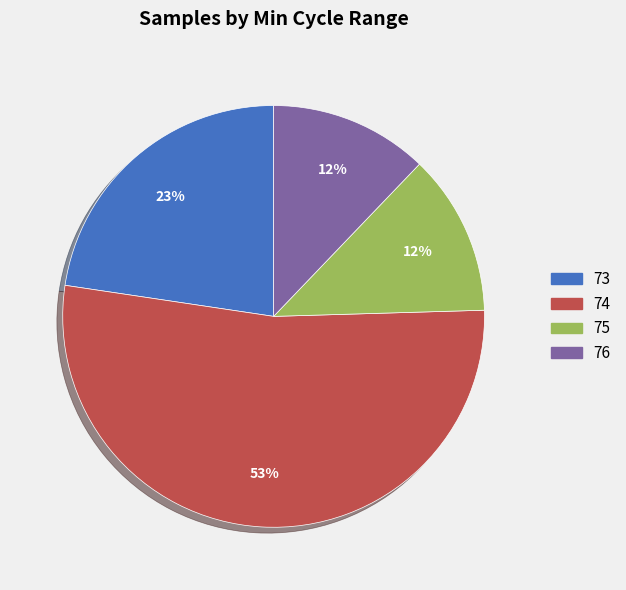

Is there a majority slice in this chart?

Yes